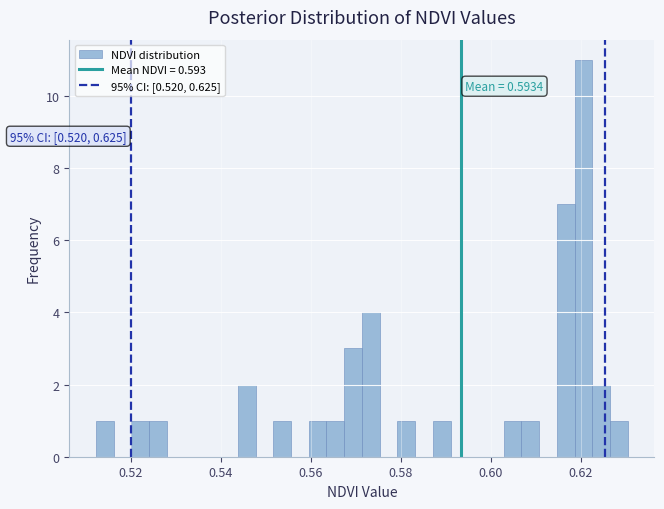

Around what value on the x-axis is the tallest bar? Give the approximate position of its centre, as read against the axis.

0.620